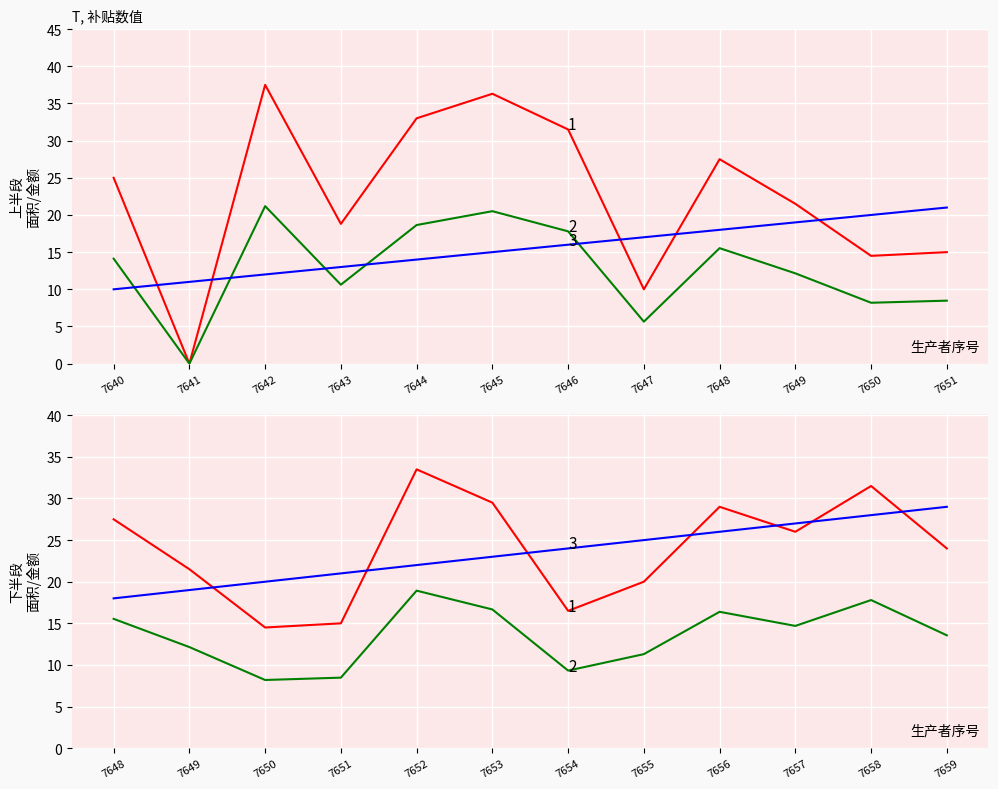

In 1 (补贴面积), how many points are higher than both neighbors (excluding endpoints)?

3